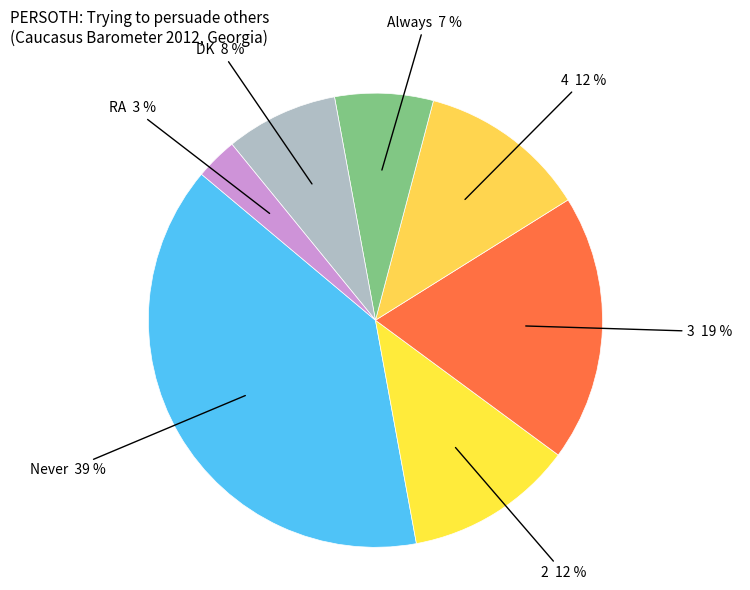

Which category has the biggest portion of the pie?

Never